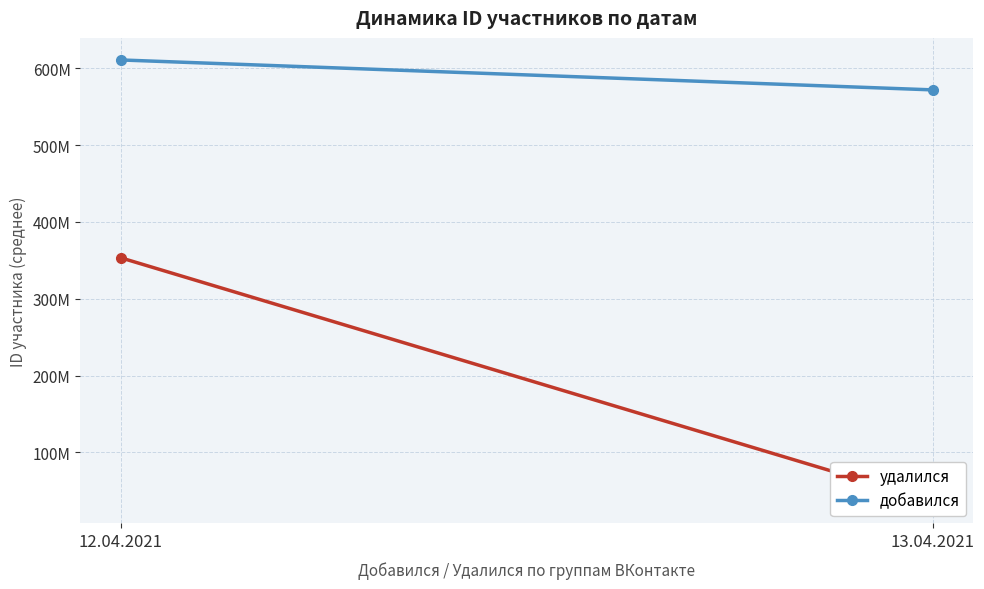

How many lines are shown in the chart?

2